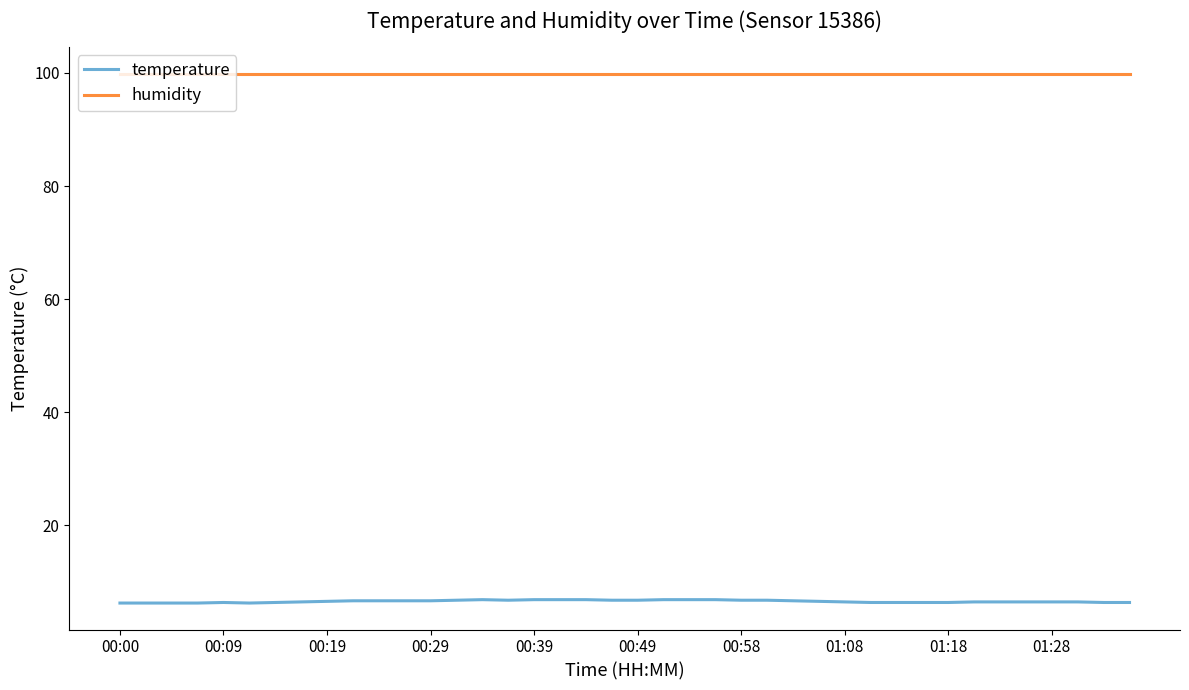

True or false: temperature and humidity cross at least once.

False